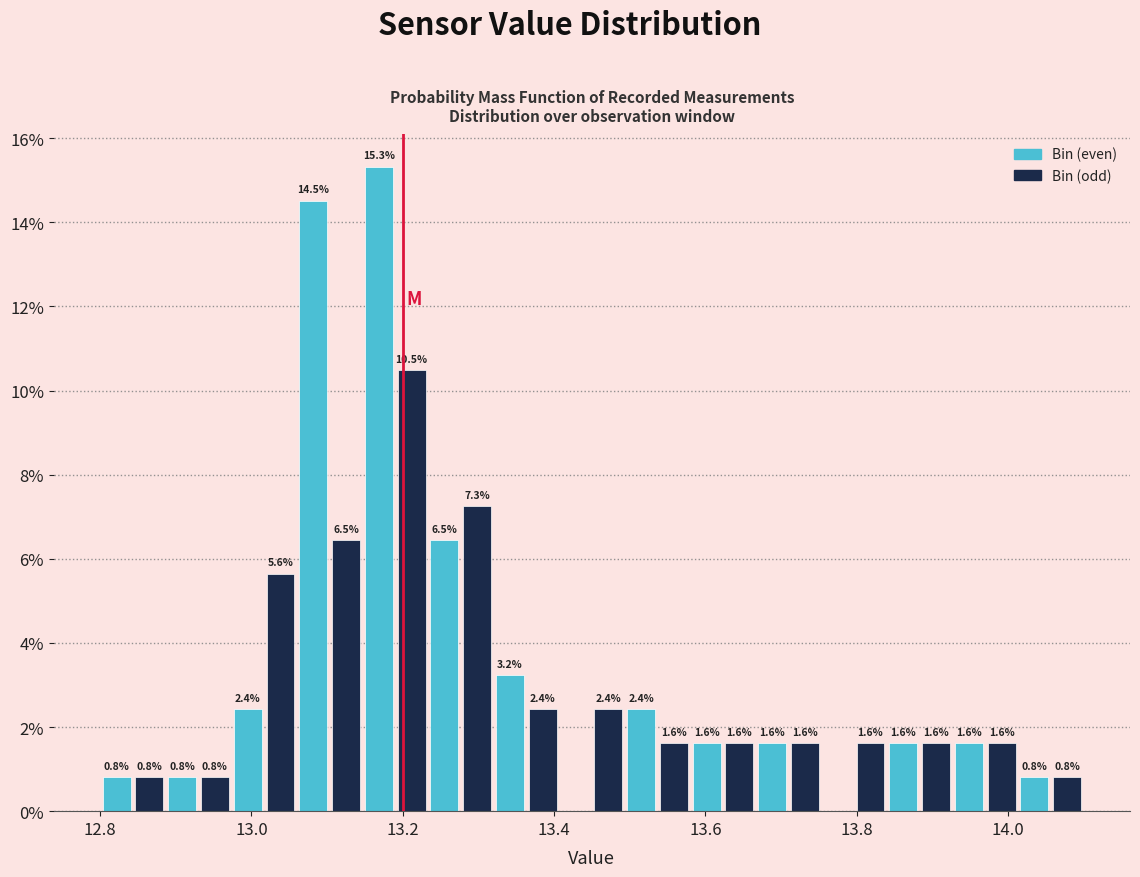

Around what value on the x-axis is the tallest bar? Give the approximate position of its centre, as read against the axis.

13.16